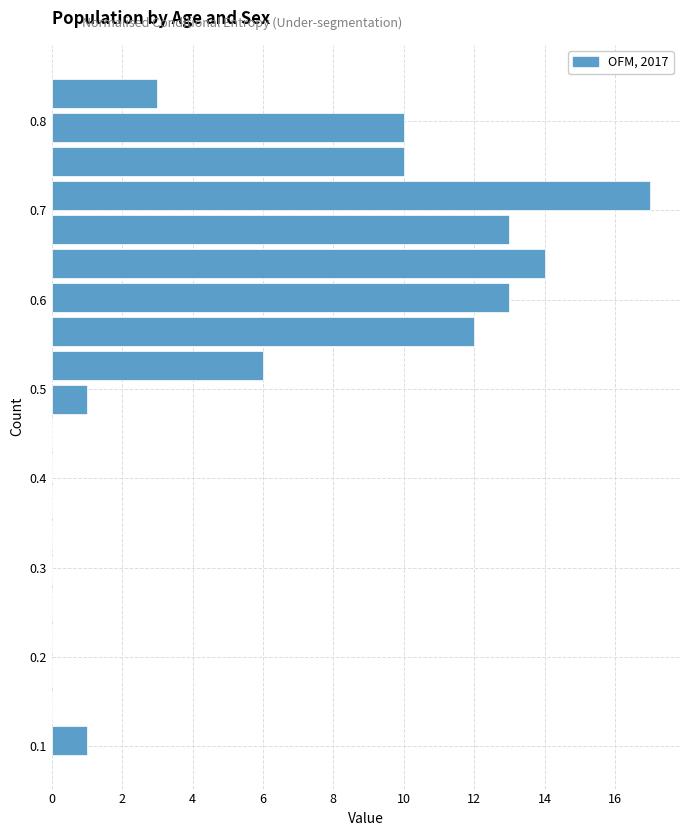

Read against the y-axis, roughly where is the centre of the longest bar?

0.72